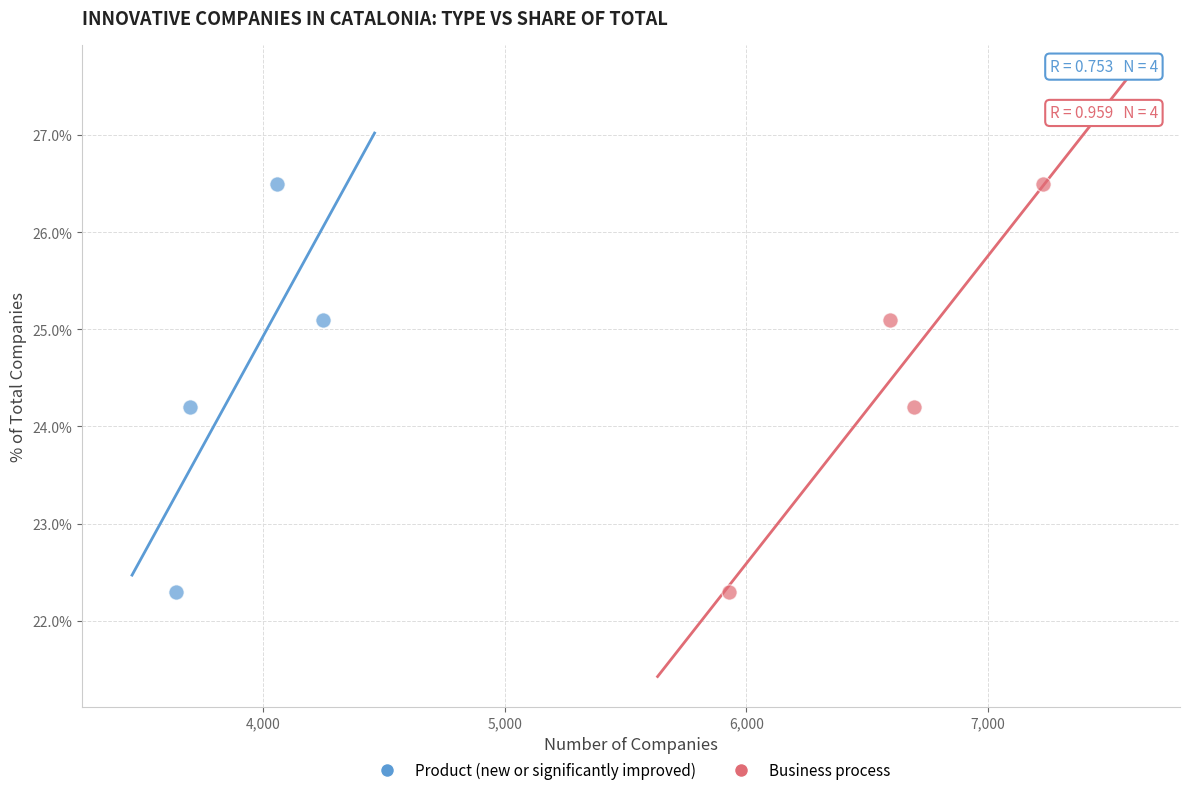

What are all the series names shown in the legend?

Product (new or significantly improved), Business process